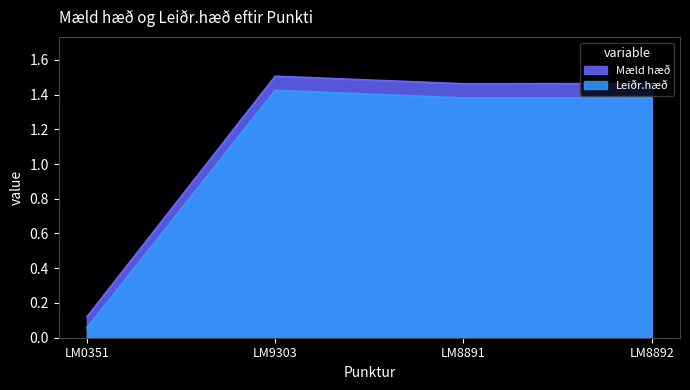

What is the difference between the Leiðr.hæð values at LM9303 and LM0351?

1.4